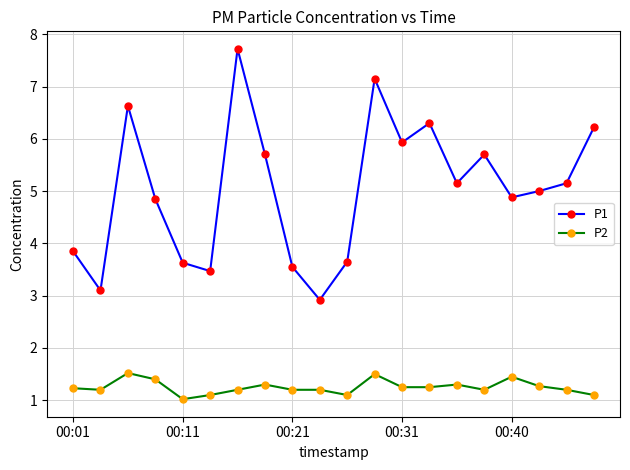

Which series has the largest range (max minus min)?

P1